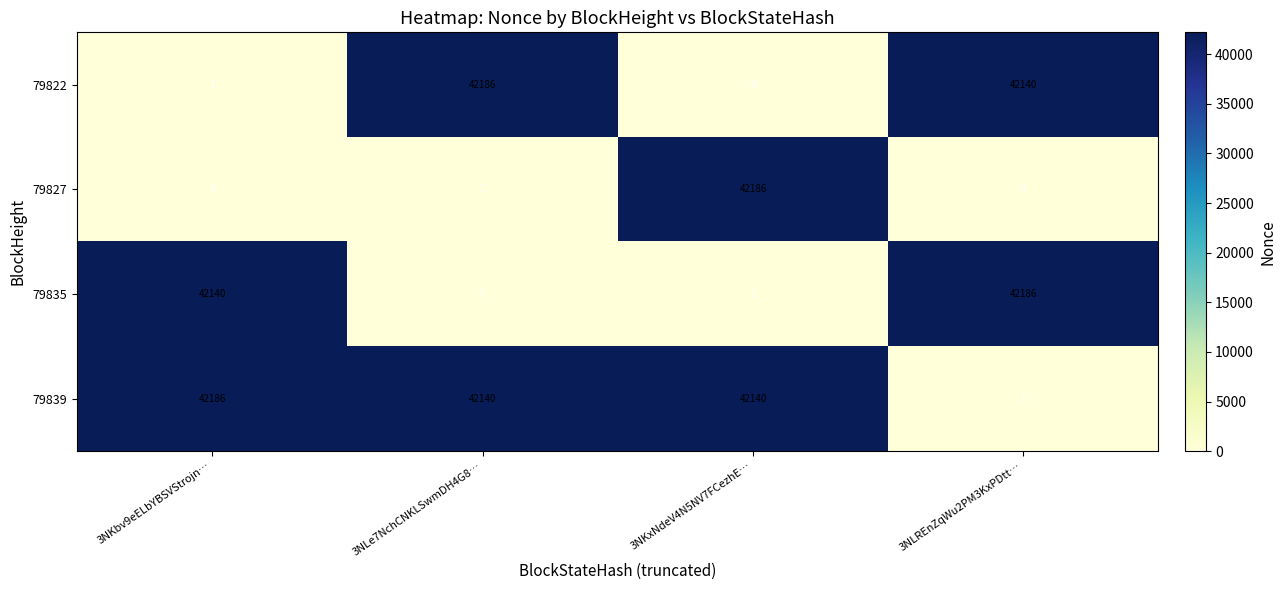

What is the spread (max minus min) of values at 3NLREnZqWu2PM3KxPDtt…?

42186